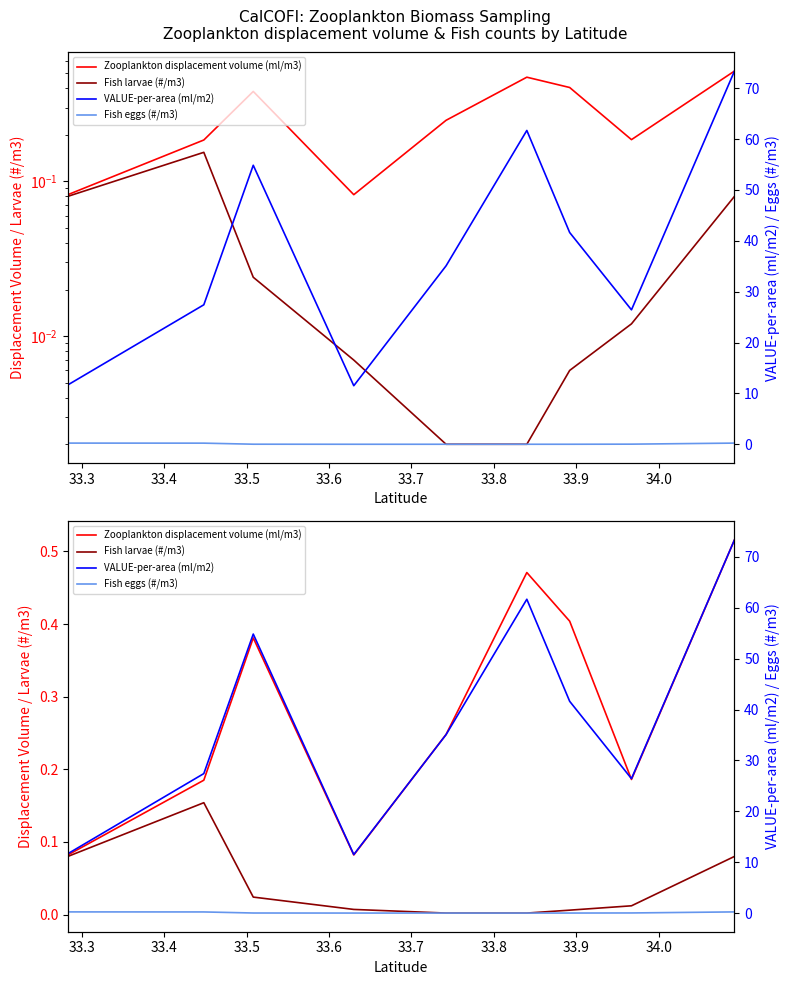

True or false: Fish larvae (#/m3) and Fish eggs (#/m3) cross at least once.

True